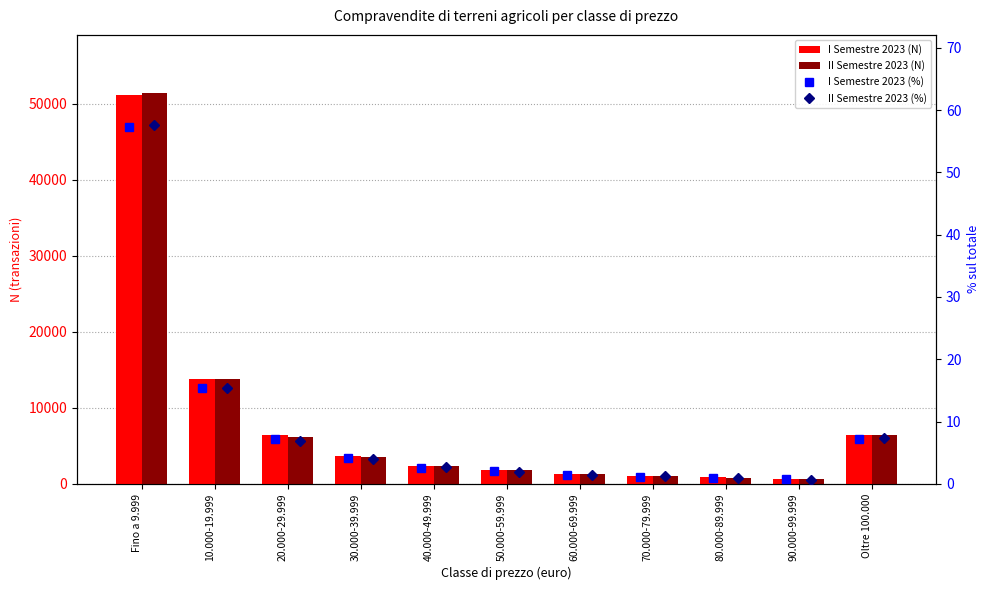

Which category has the highest value in the I Semestre 2023 (N) series?

Fino a 9.999